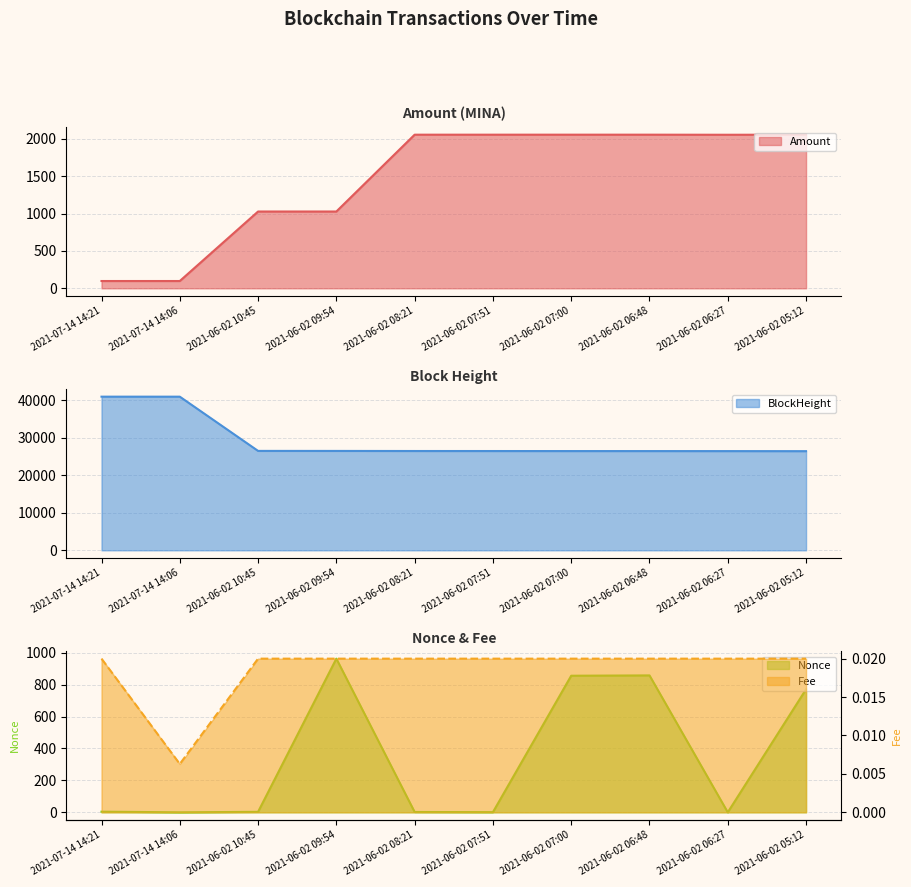

At which category does the chart reach its peak across all series?

2021-07-14 14:21